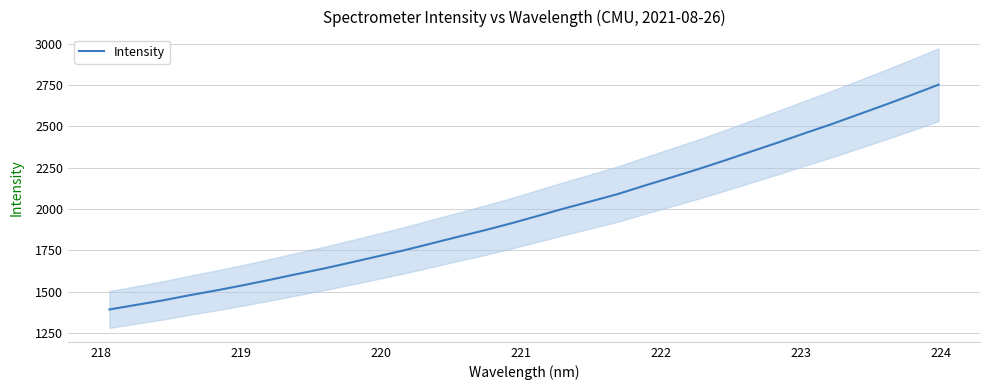

What is the maximum value for Intensity?

2751.8